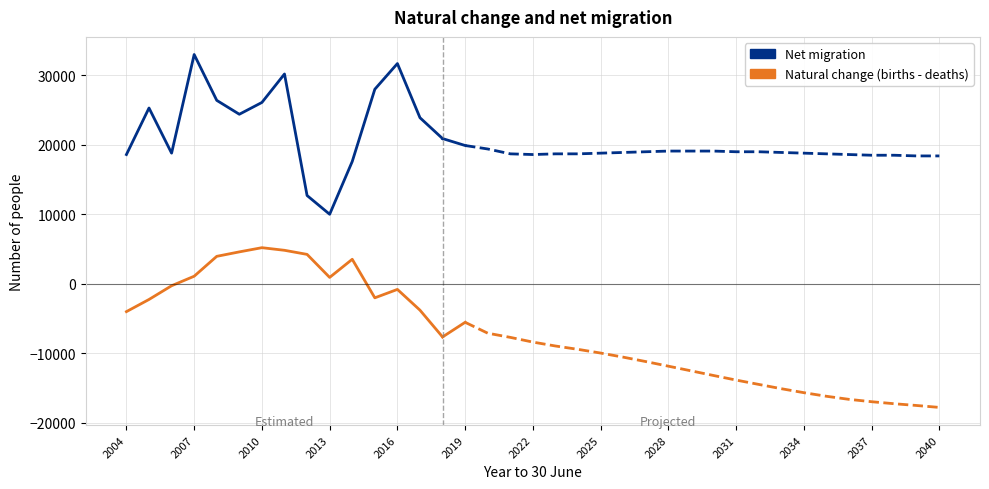

Is this an area chart (filled region under the line)?

No